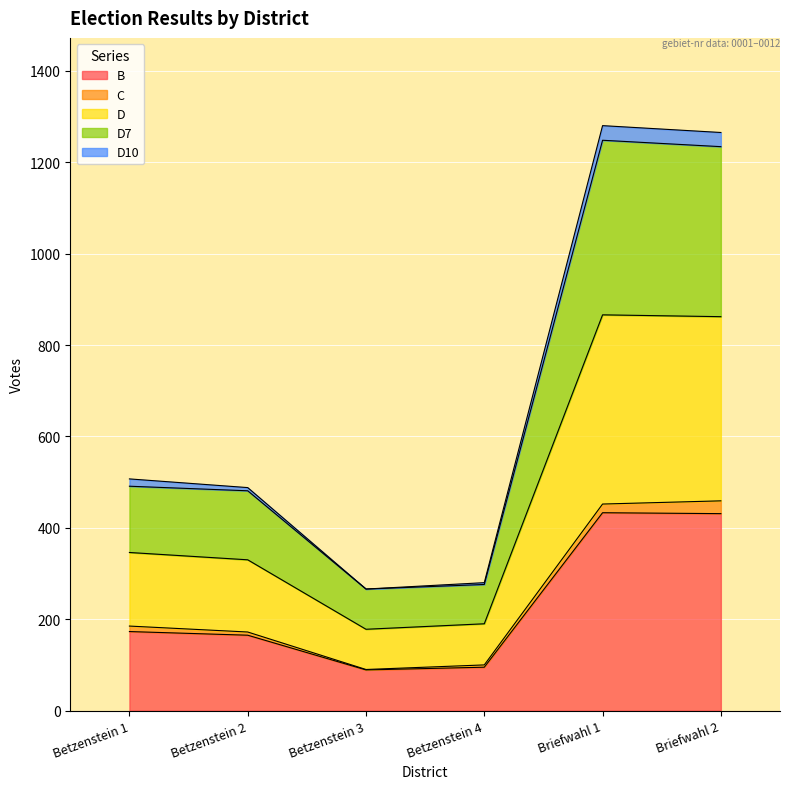

Where is B nearest to the value 261?

Betzenstein 1